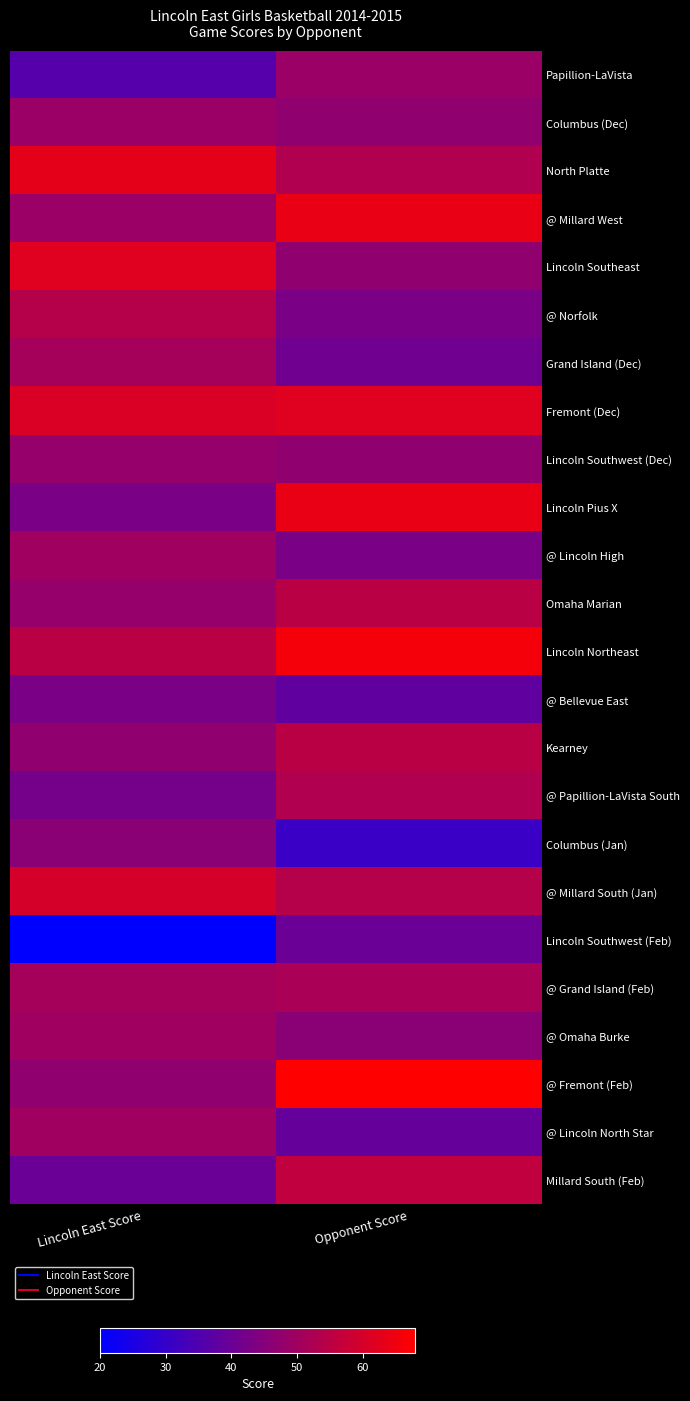

At how many categories does at least one series exceed 31?

2